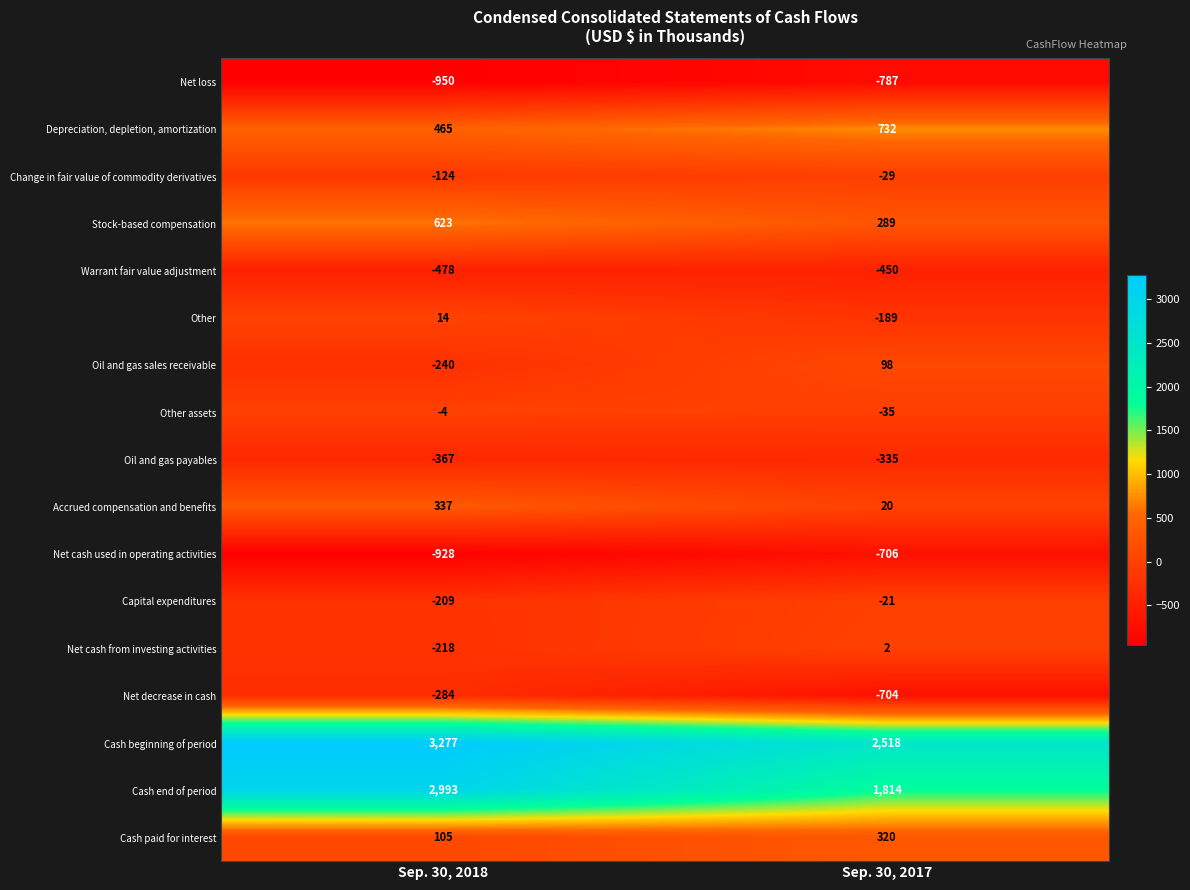

What is the difference between the Net cash from investing activities values at Sep. 30, 2017 and Sep. 30, 2018?

220